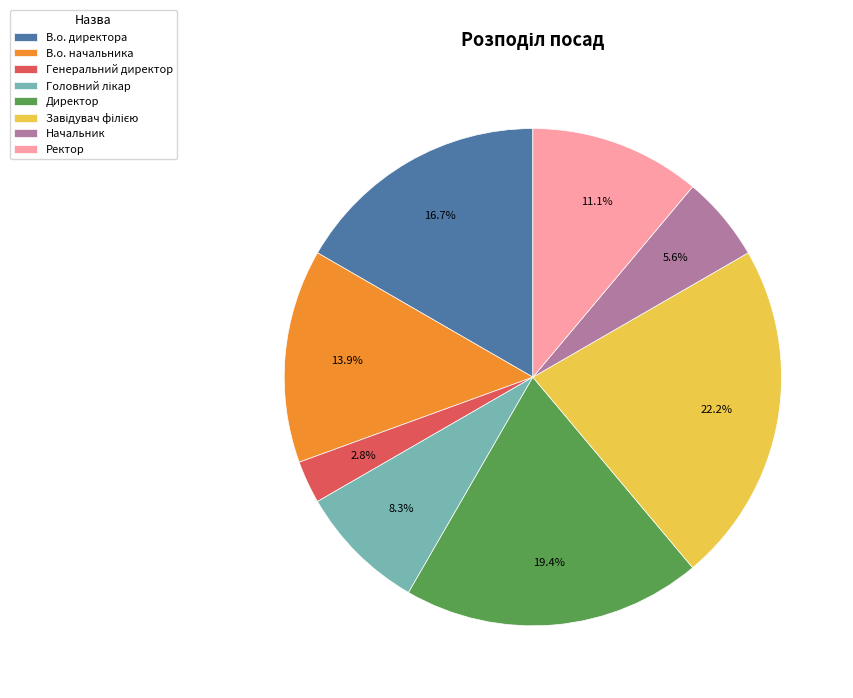

Combined, do Генеральний директор and Ректор account for over 50%?

No